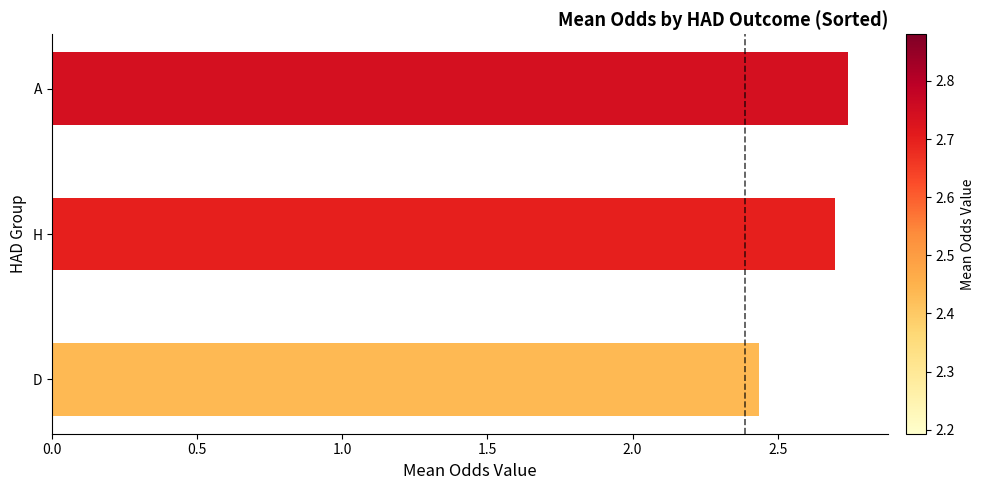

List the labels in order of value, largest first.

A, H, D